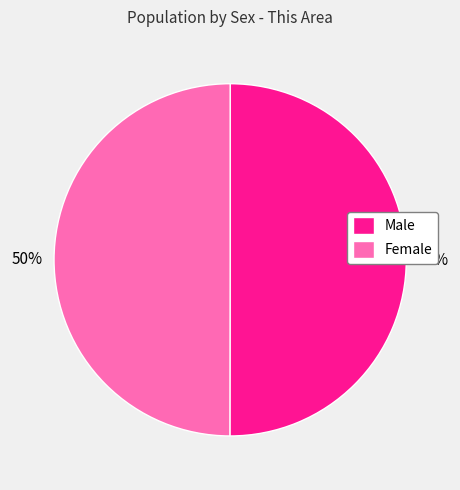

To the nearest percent, what portion does Male represent?

50%